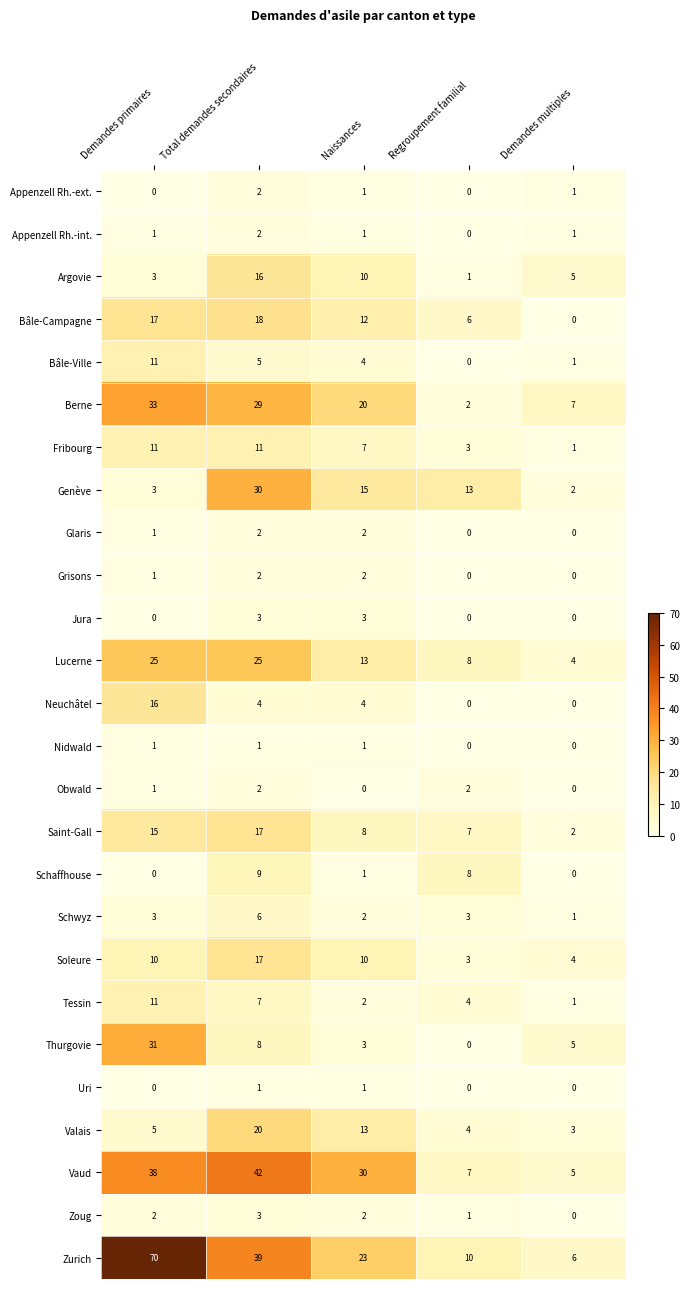

Is the value of Zurich at Regroupement familial greater than the value of Nidwald at Demandes primaires?

Yes